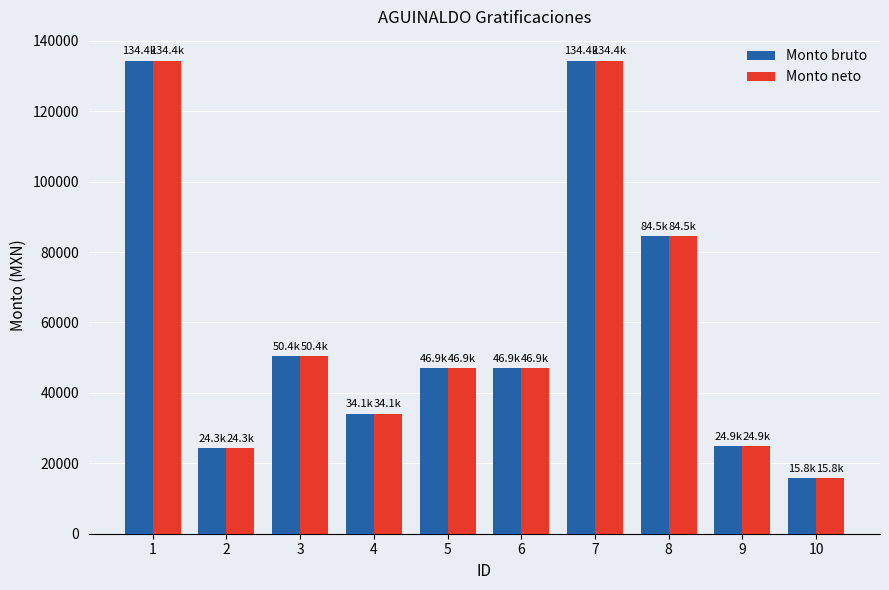

What is the sum of the Monto neto values at 2 and 10?

40123